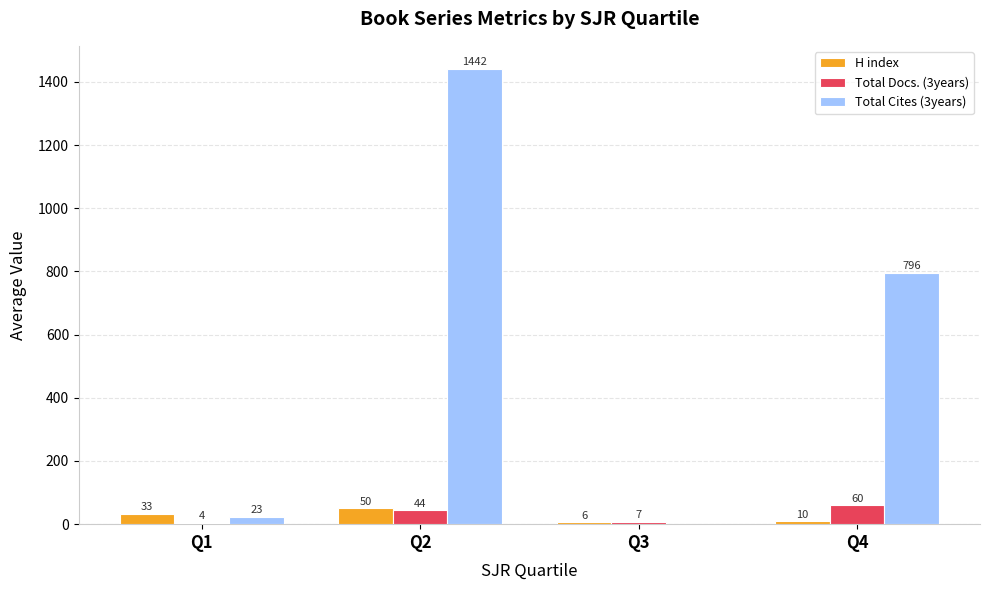

How many categories are shown in the chart?

4